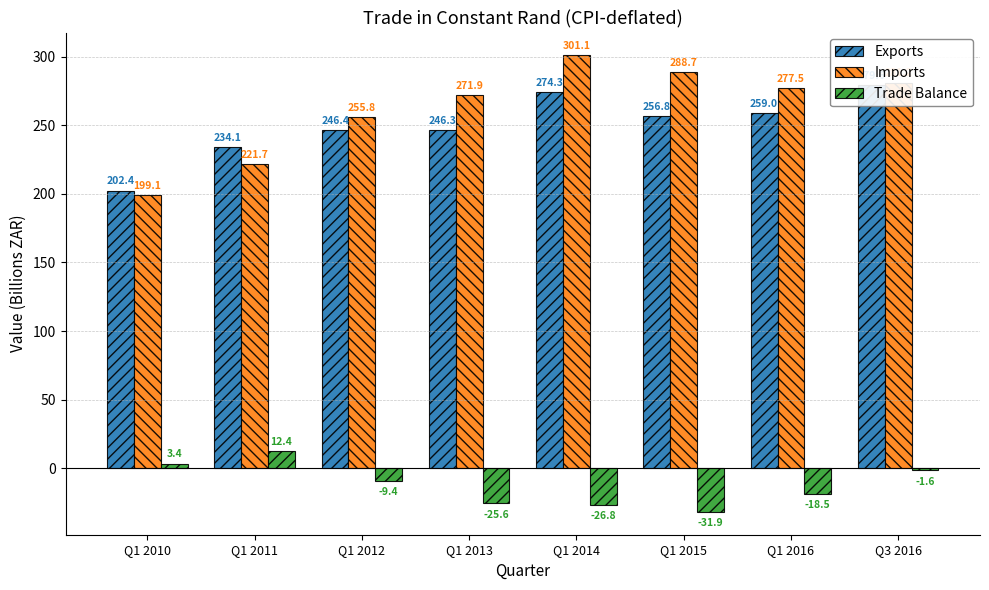

Where is Exports nearest to the value 241?

Q1 2013